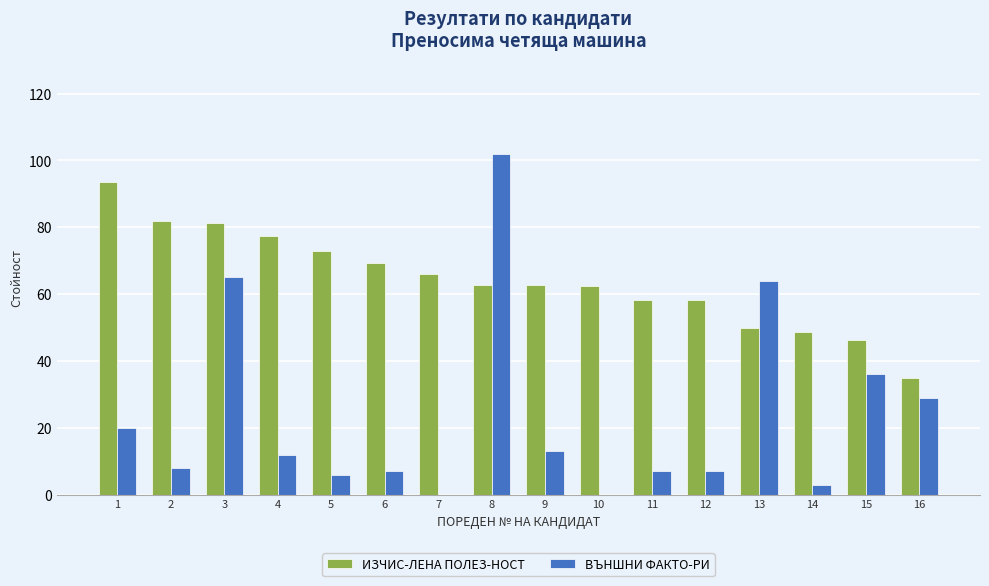

Between 9 and 13, which series saw the biggest shift?

ВЪНШНИ ФАКТО-РИ